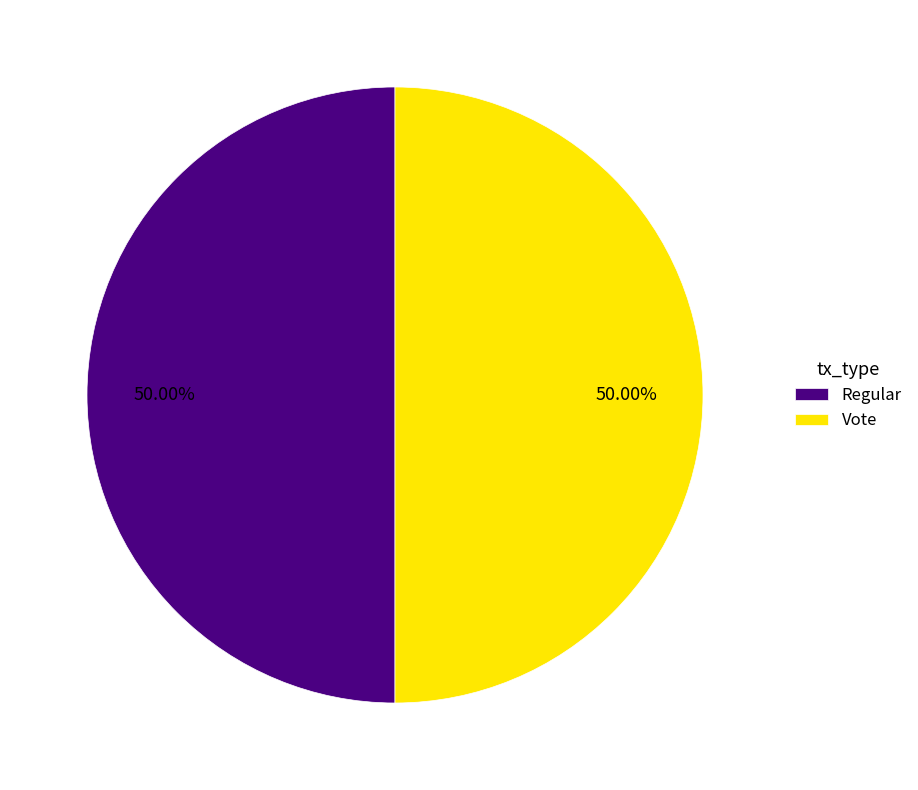

How many segments does this pie chart have?

2